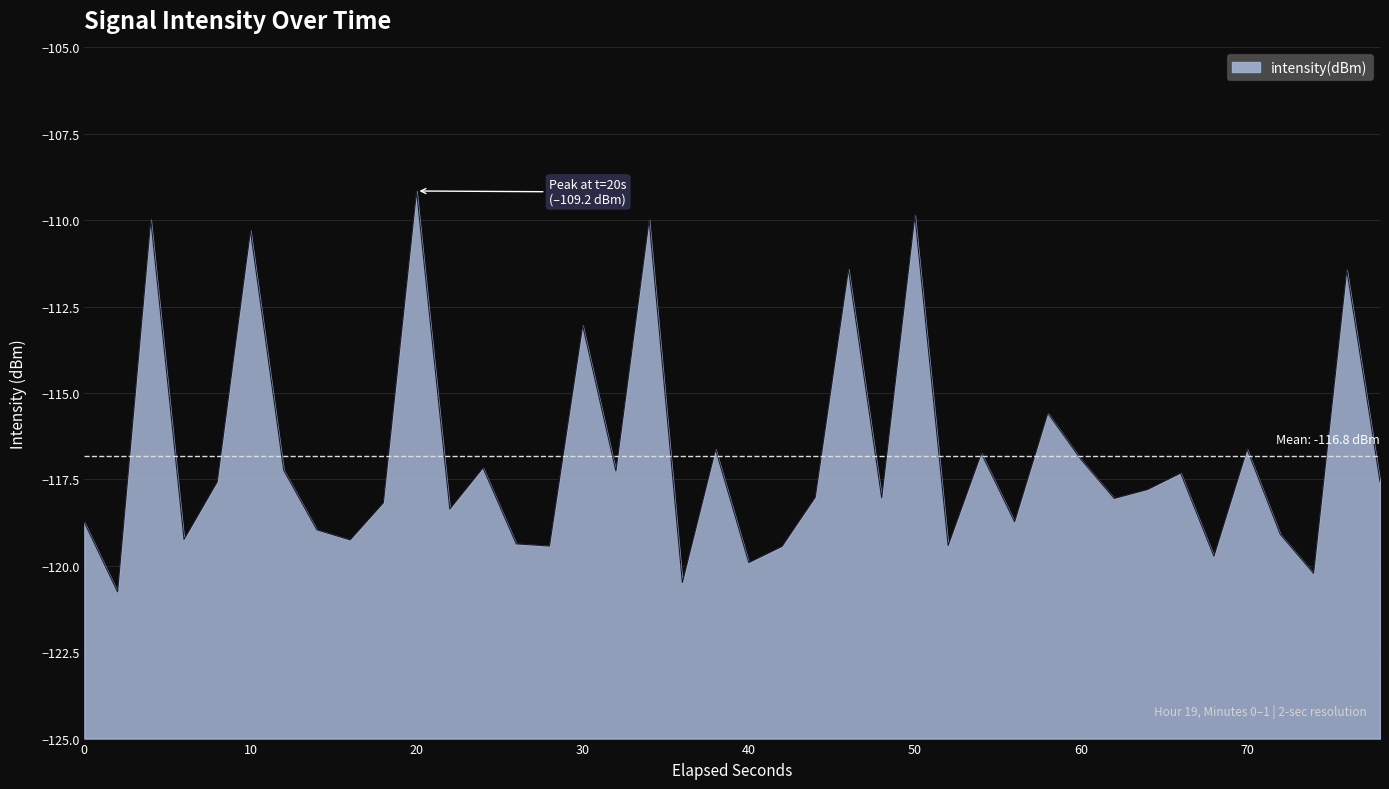

How many interior local valleys (lower than both neighbors) does the data have?

14